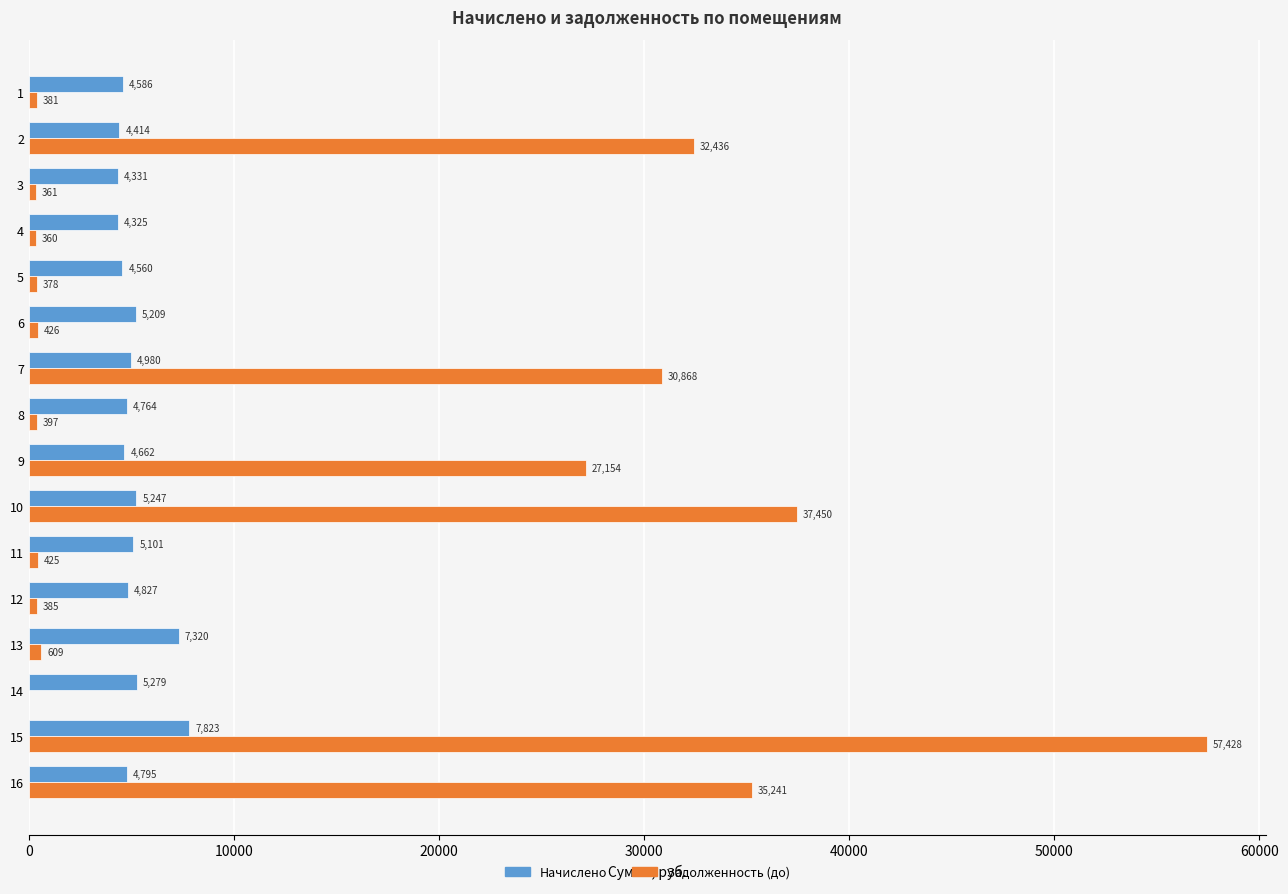

Where is Начислено nearest to the value 6073?

14